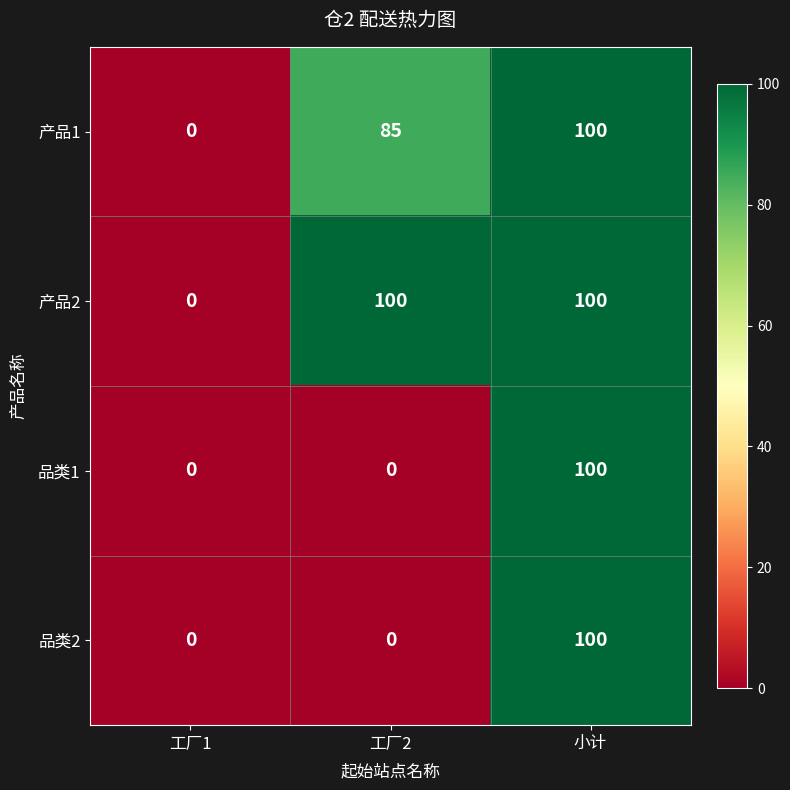

At which category is the sum across all series the highest?

小计